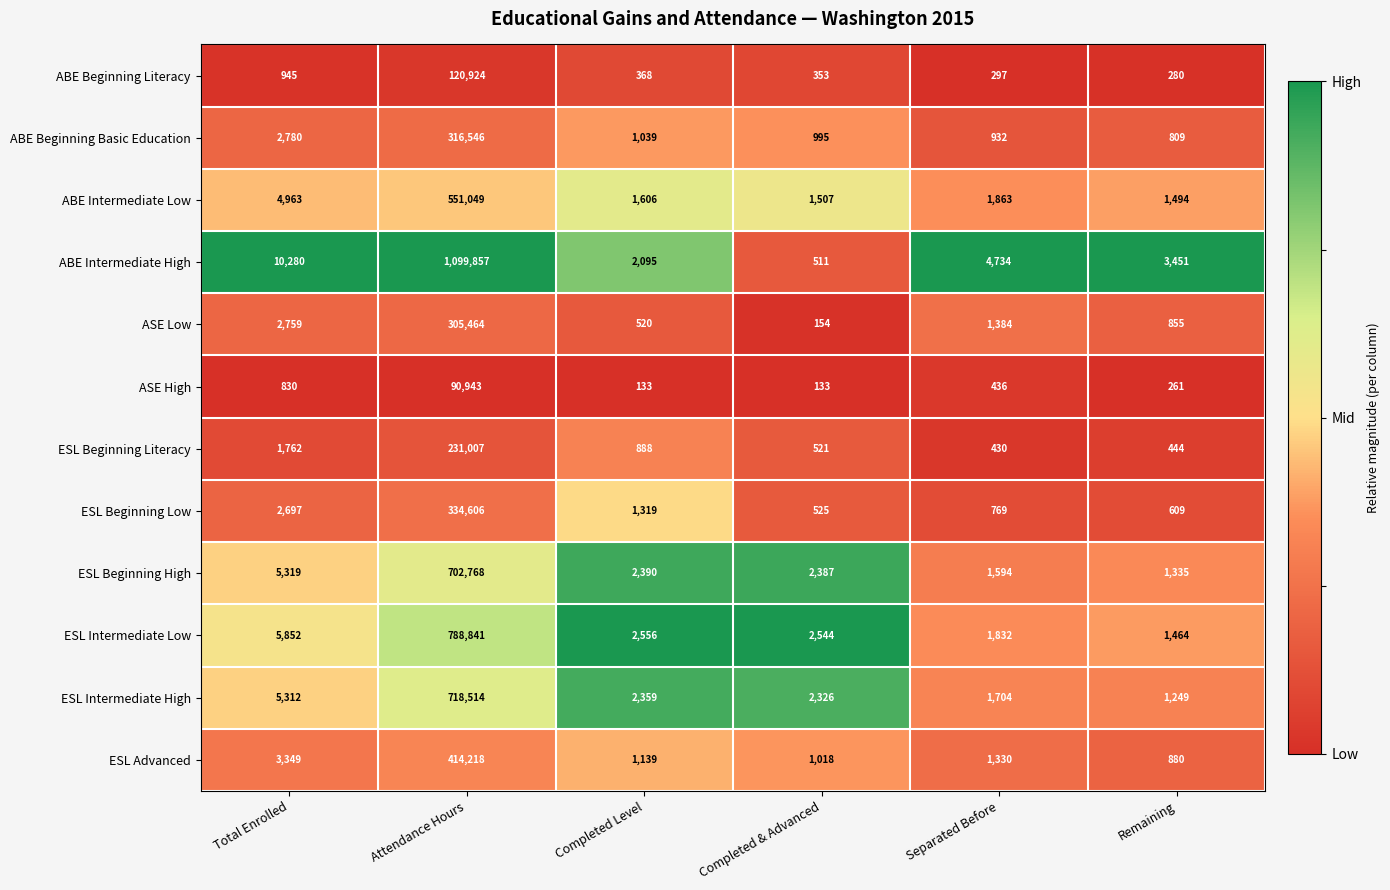

What is the total value across all series at Completed & Advanced?

12974